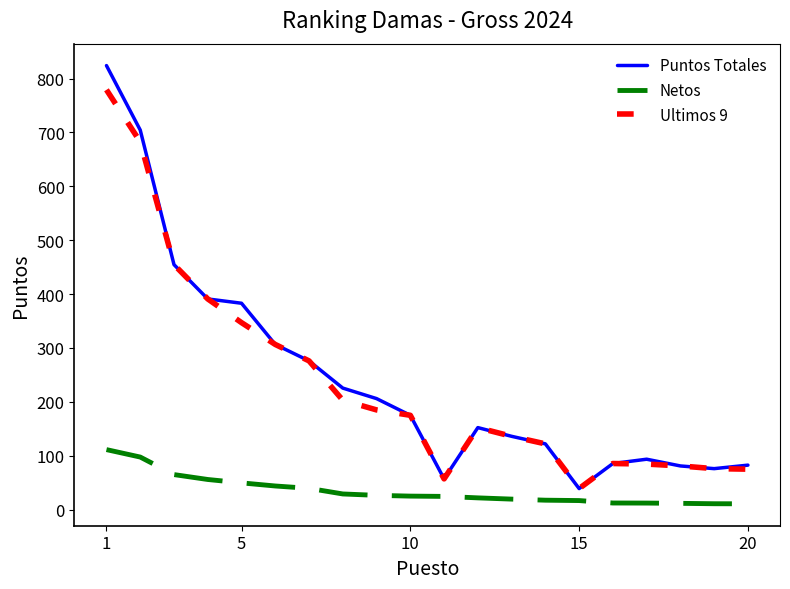

What is the minimum value for Puntos Totales?

39.0